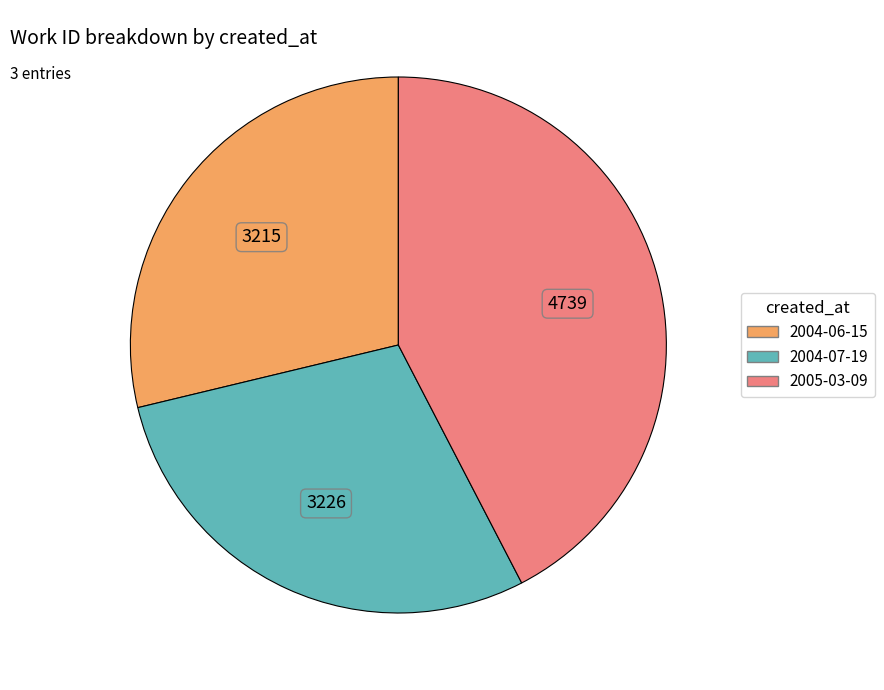

Approximately how many times larger is the value at 2004-07-19 compared to 2004-06-15?

1.0